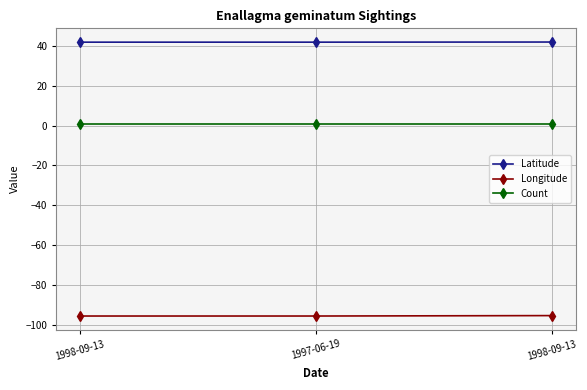

At which label is Latitude closest to 41?

1998-09-13